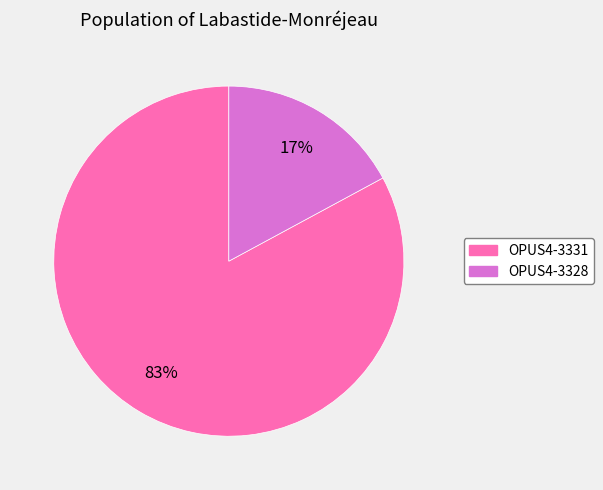

Rank the categories by value from highest to lowest.

OPUS4-3331, OPUS4-3328